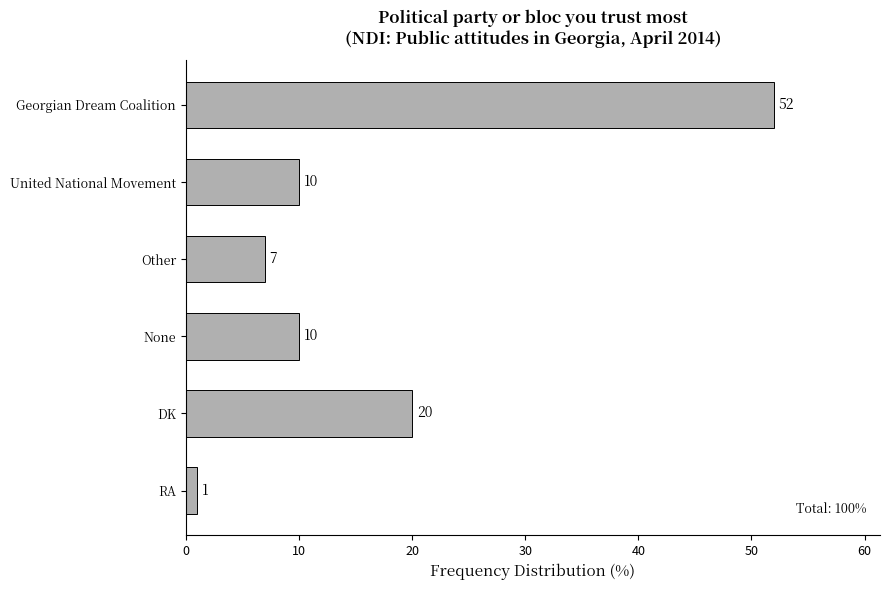

Between DK and Georgian Dream Coalition, which is larger?

Georgian Dream Coalition